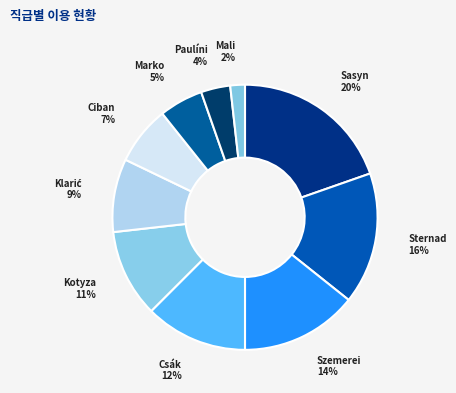

Count the number of slices in the pie.

10